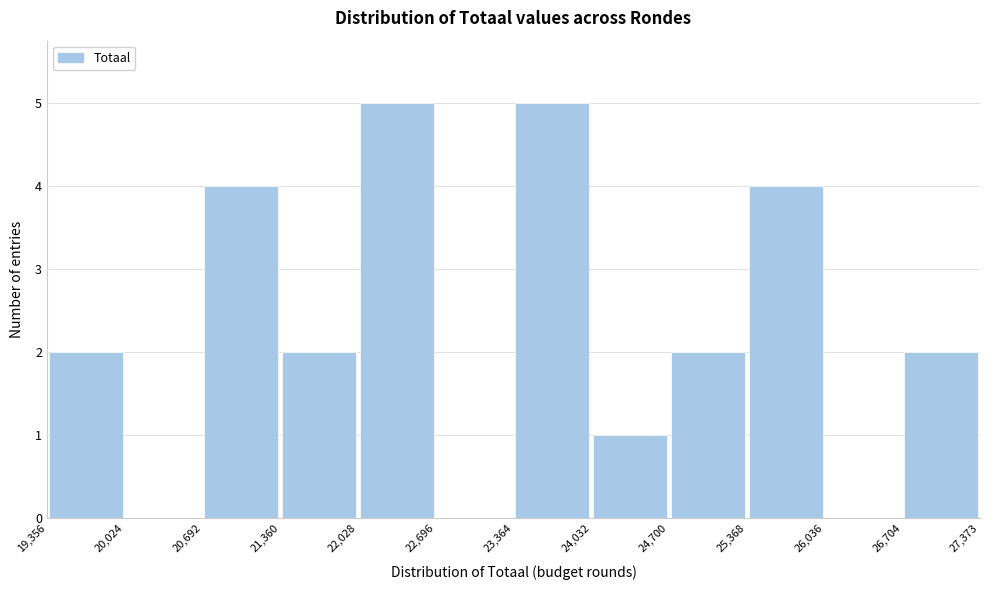

How tall is the bar that spans 24,700 to 25,368 on the x-axis? The values are not printed on the chart, so give them approximately, as read against the axis.

2